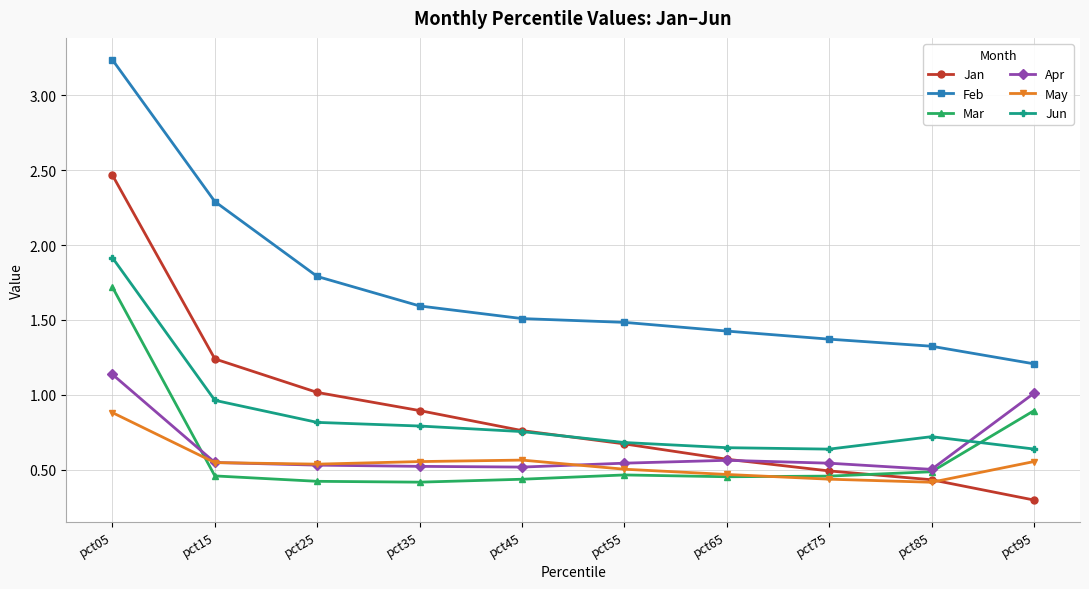

What is the minimum value shown in the chart?

0.3